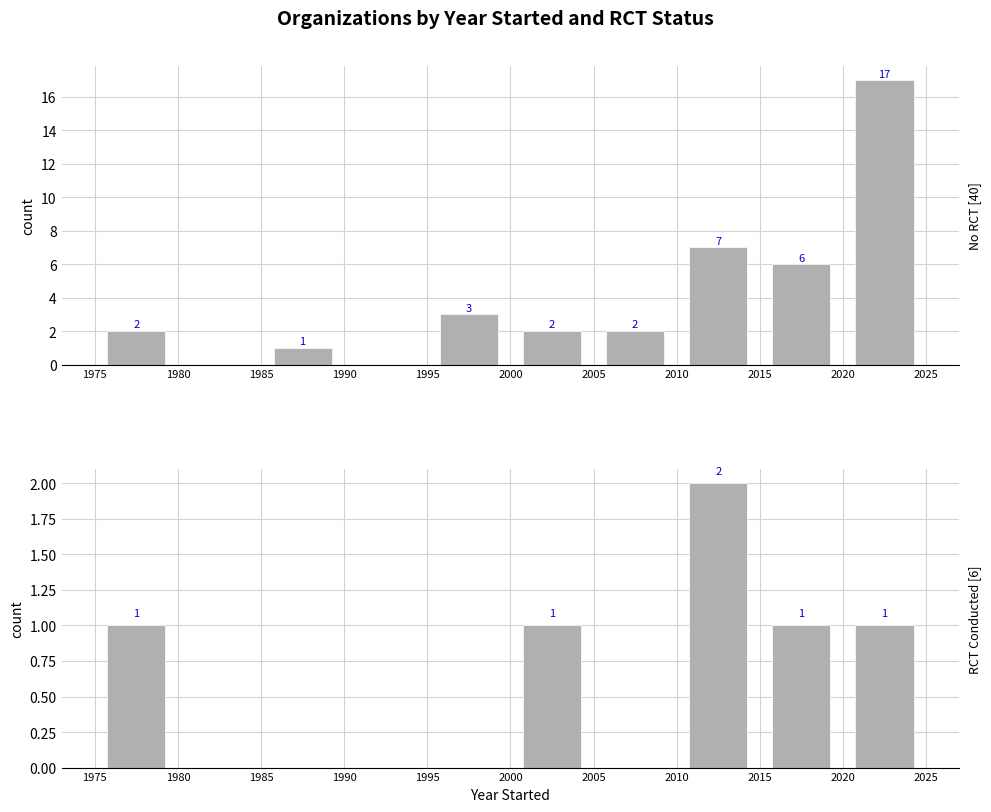

How many series are shown in this chart?

2